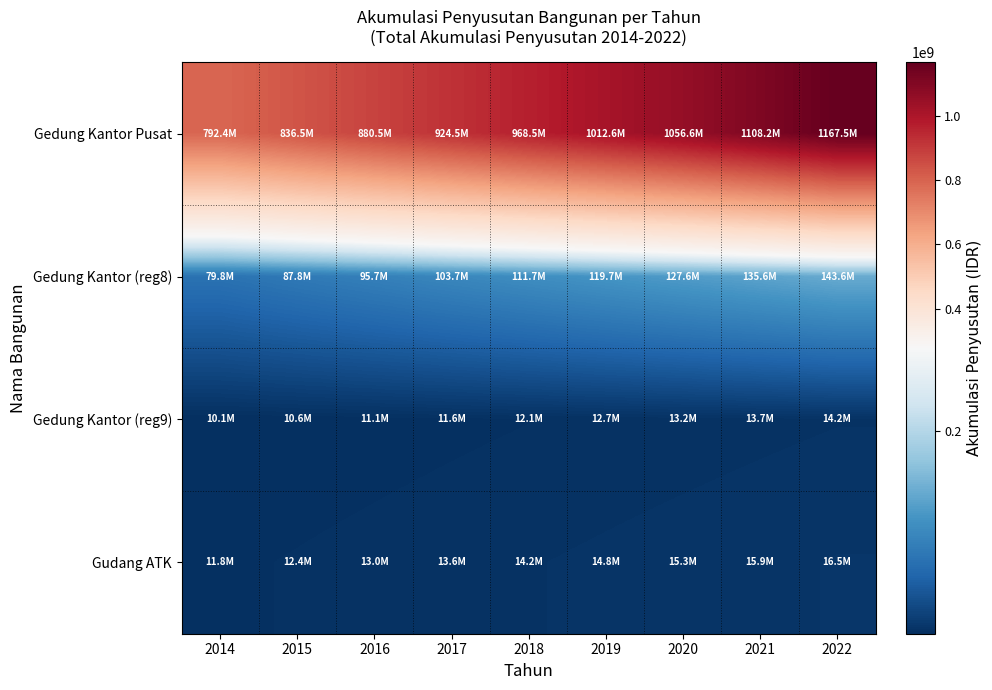

Reading right to left, list all the values displayed in this chart.

Gedung Kantor Pusat: 2022=1167533251	2021=1108210105	2020=1056596160	2019=1012571320	2018=968546480	2017=924521640	2016=880496800	2015=836471960	2014=792447120
Gedung Kantor (reg8): 2022=143603244	2021=135625286	2020=127647328	2019=119669370	2018=111691412	2017=103713454	2016=95735496	2015=87757538	2014=79779580
Gedung Kantor (reg9): 2022=14168000	2021=13662000	2020=13156000	2019=12650000	2018=12144000	2017=11638000	2016=11132000	2015=10626000	2014=10120000
Gudang ATK: 2022=16520000	2021=15930000	2020=15340000	2019=14750000	2018=14160000	2017=13570000	2016=12980000	2015=12390000	2014=11800000